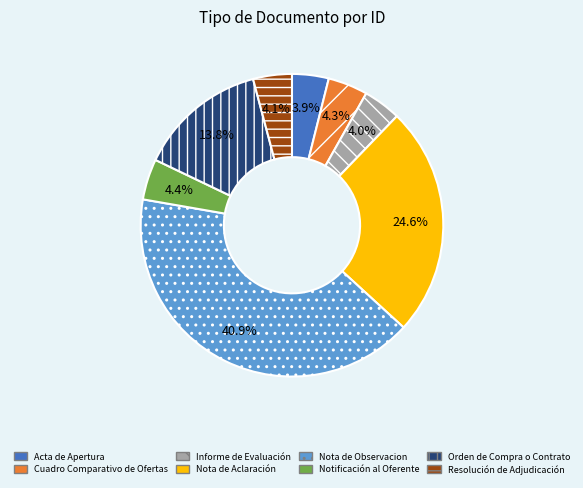

Is it true that Notificación al Oferente is 13% of the pie?

False